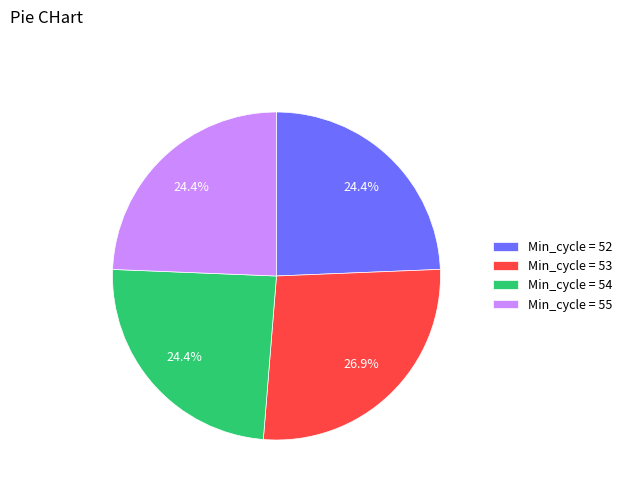

Count the number of slices in the pie.

4